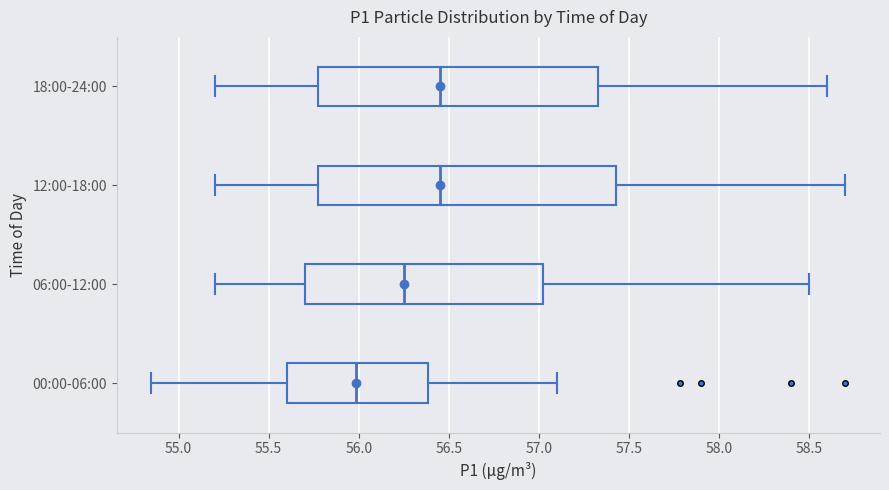

Reading bottom to top, read every box against the x-axis: the position of its median line, the range the box covers, and the ends of its whiskers. The values are not printed on the chart, so give them approximately, as read against the axis.

00:00-06:00: median 56.00, box 55.60 to 56.40, whiskers 54.85 to 57.10
06:00-12:00: median 56.25, box 55.70 to 57.05, whiskers 55.20 to 58.50
12:00-18:00: median 56.45, box 55.80 to 57.45, whiskers 55.20 to 58.70
18:00-24:00: median 56.45, box 55.80 to 57.35, whiskers 55.20 to 58.60